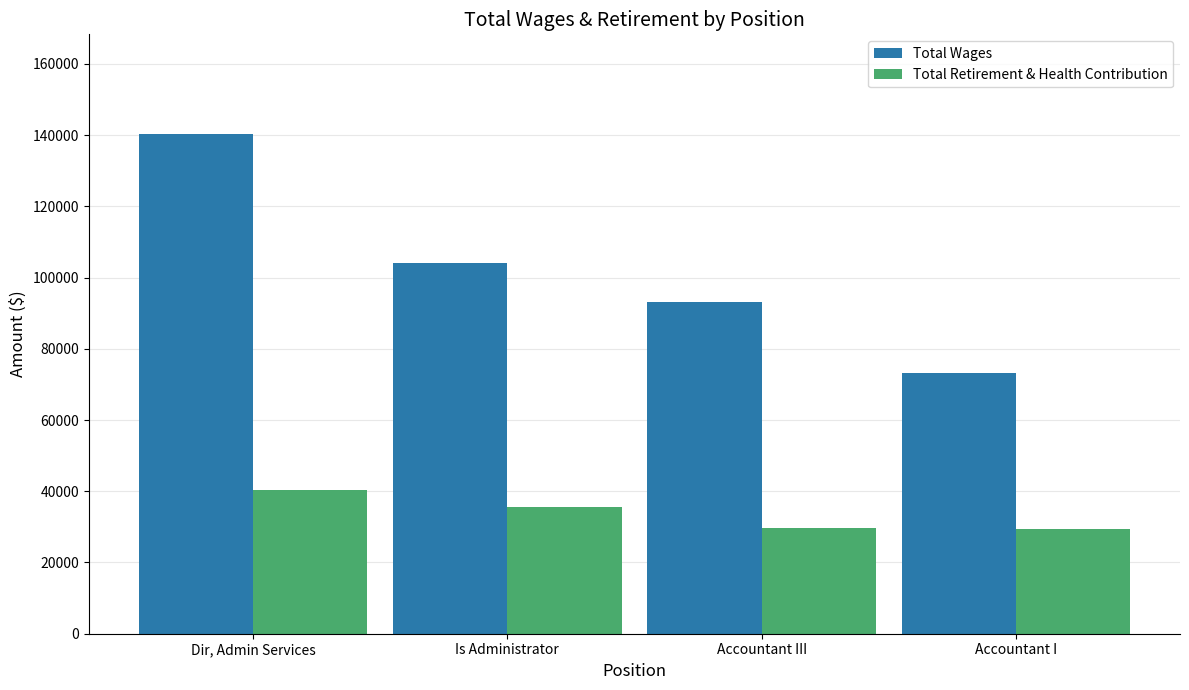

Which series has the largest total across all categories?

Total Wages